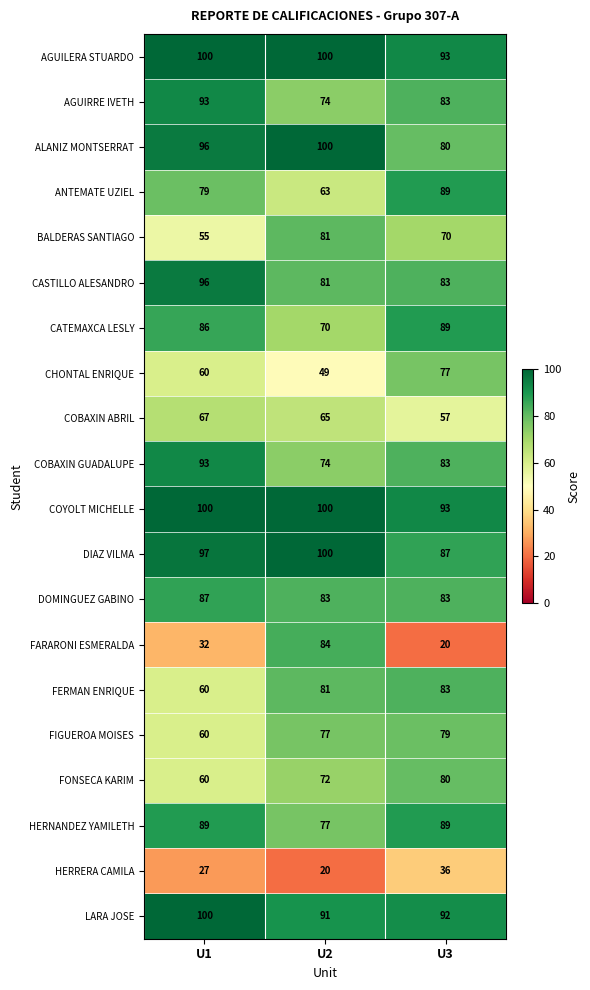

What is the sum of all AGUILERA STUARDO values?

293